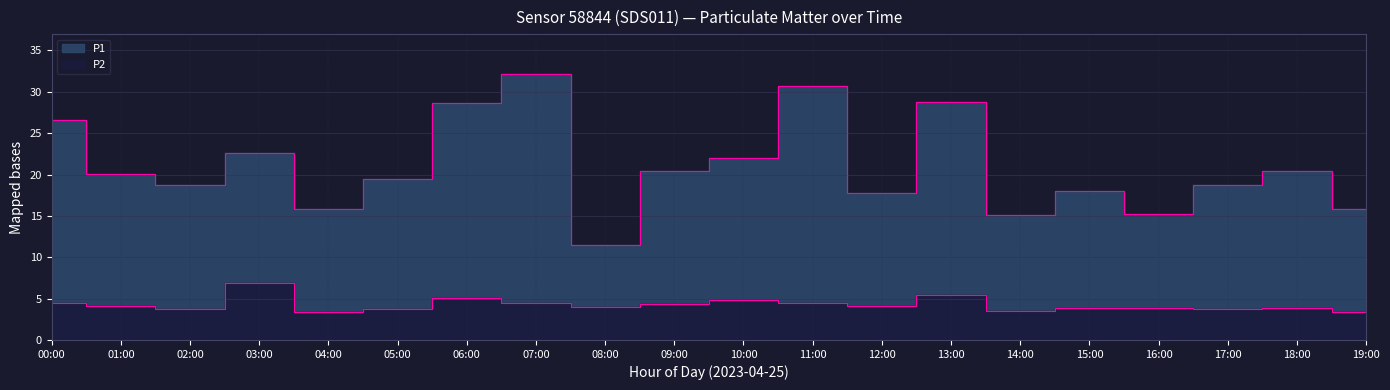

How many interior local peaks does the P2 series have?

5